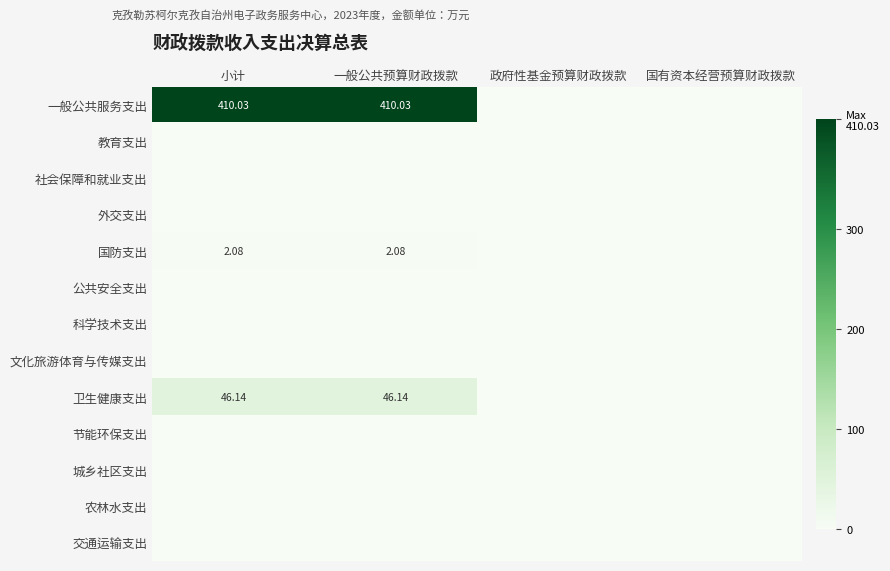

What is the total value across all series at 小计?

458.2